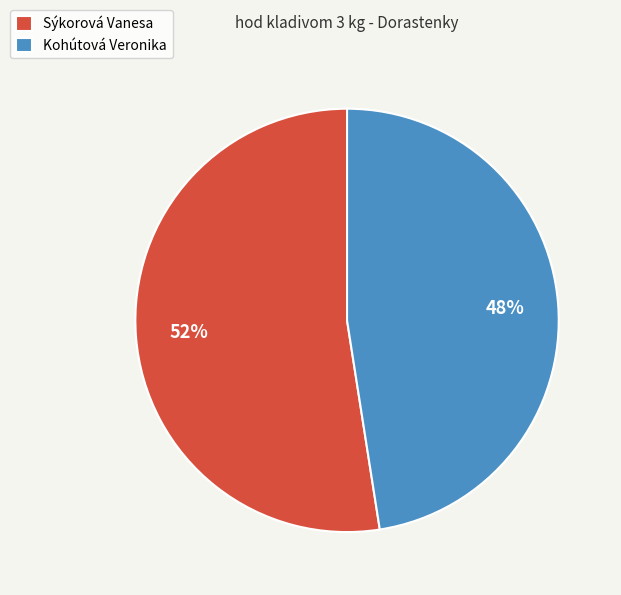

Which has a higher value, Kohútová Veronika or Sýkorová Vanesa?

Sýkorová Vanesa